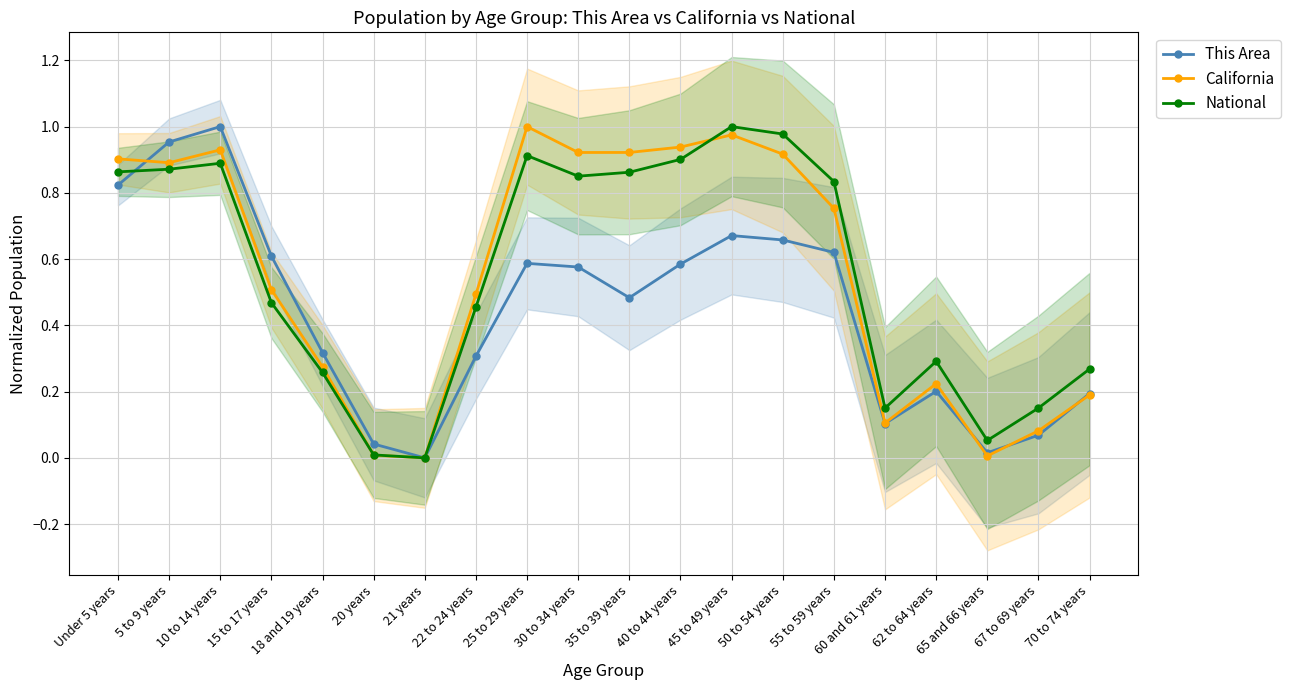

How many interior local valleys does the This Area series have?

4